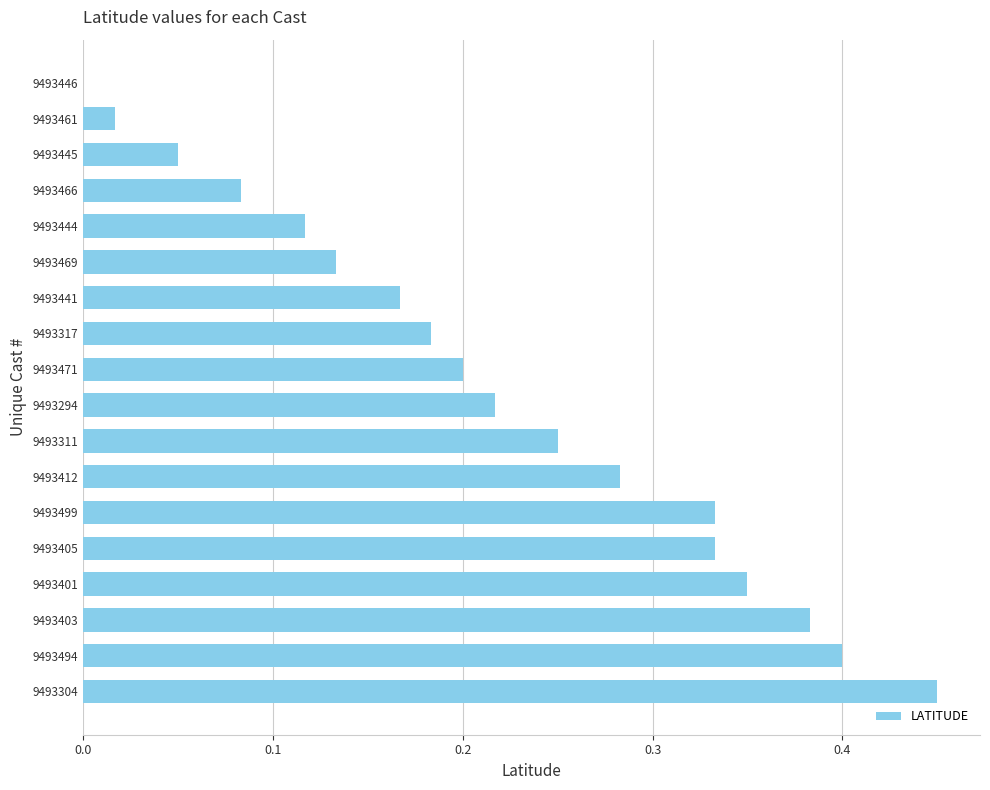

What is the sum of all values?

3.9